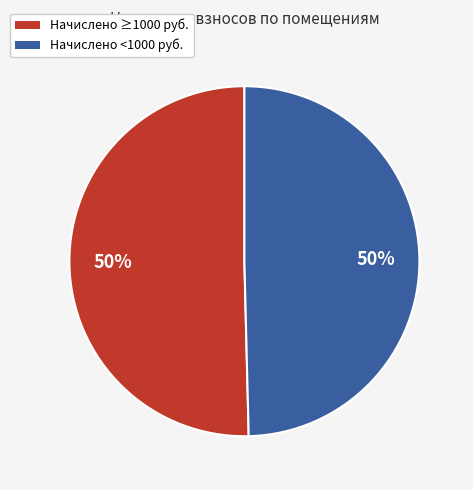

What percentage is the Начислено <1000 руб. slice, to the nearest percent?

50%